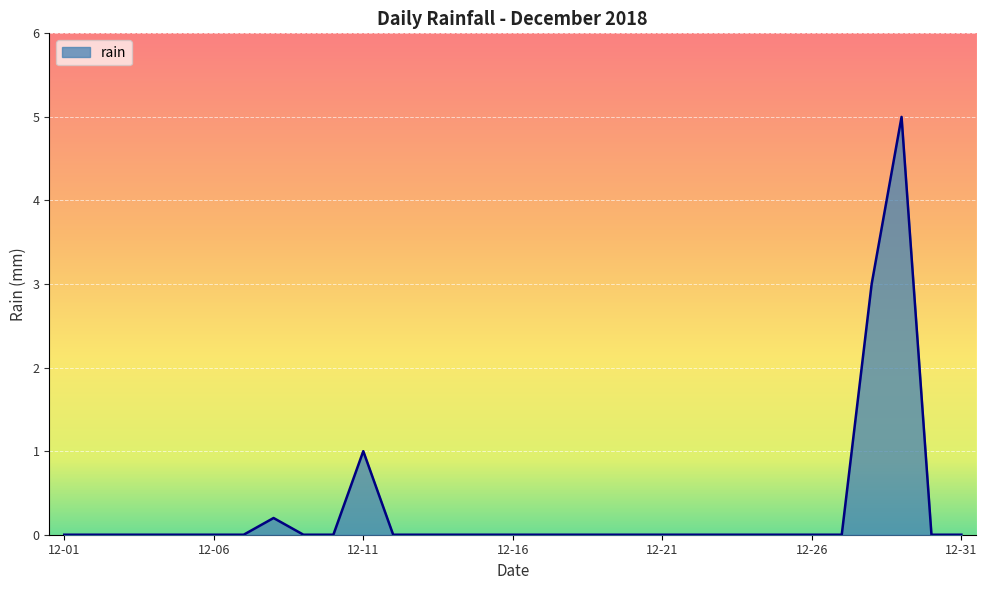

What is the sum of all values?

9.2